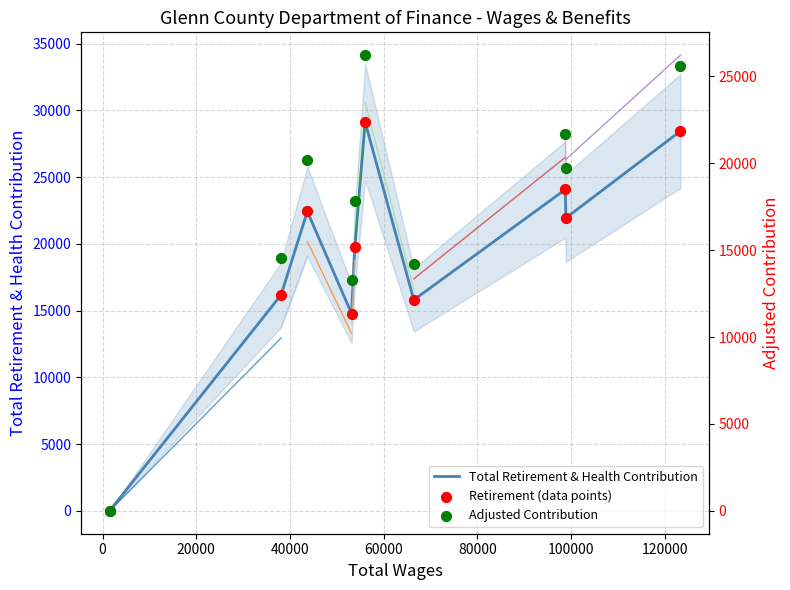

What is the total value across all series at 100000?

45831.6